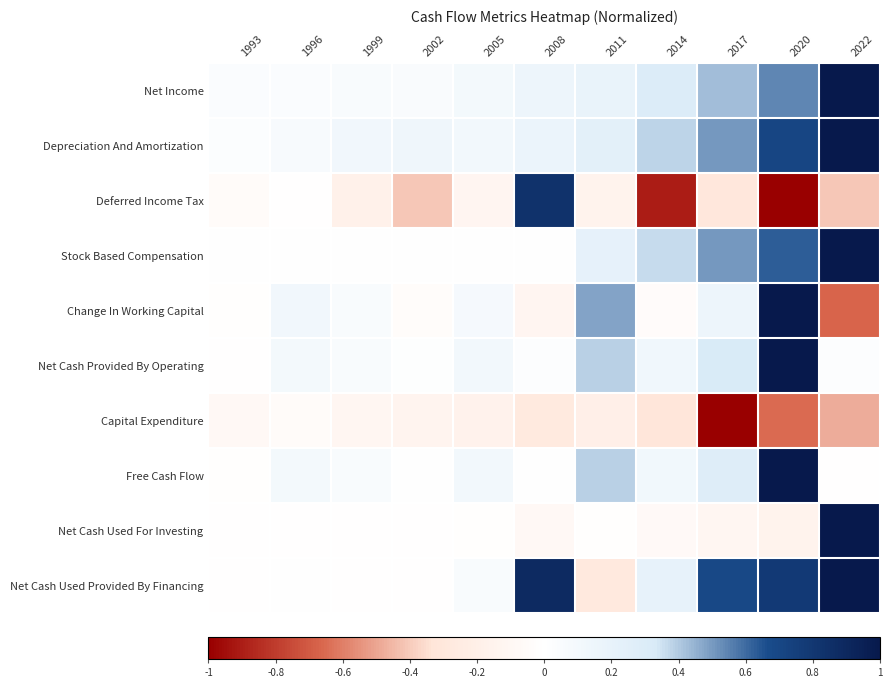

Which series changed the most between 1993 and 2017?

Capital Expenditure